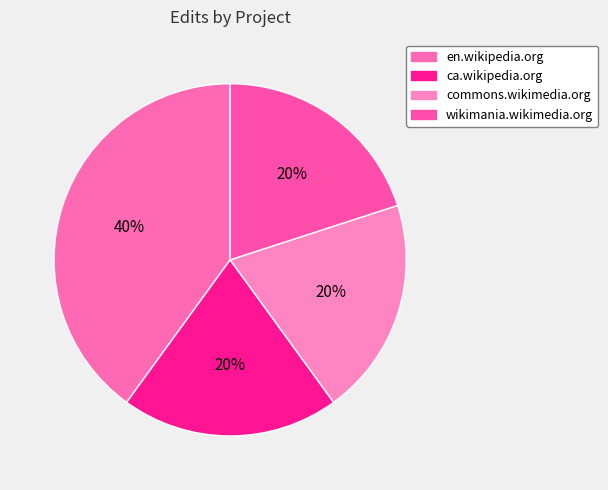

To the nearest percent, what is the average slice percentage?

25%